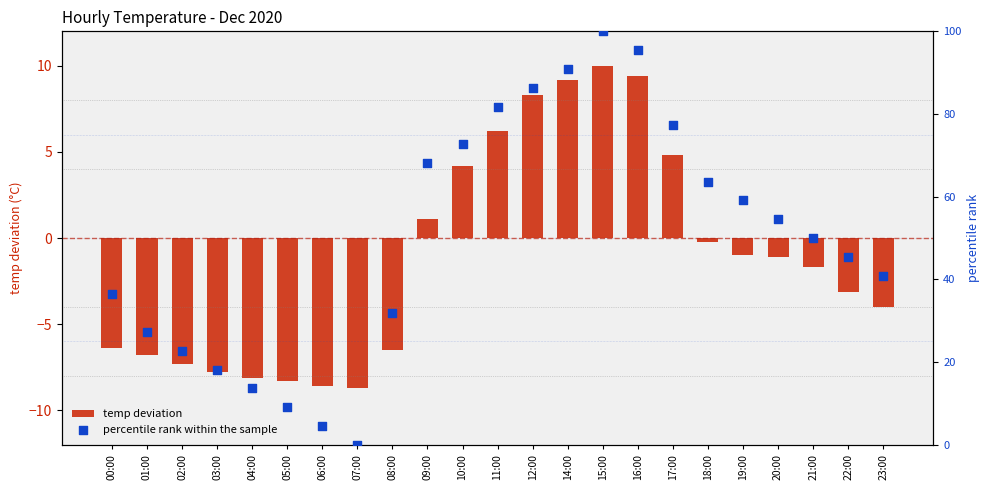

What is the total value across all series at 10:00?

76.9